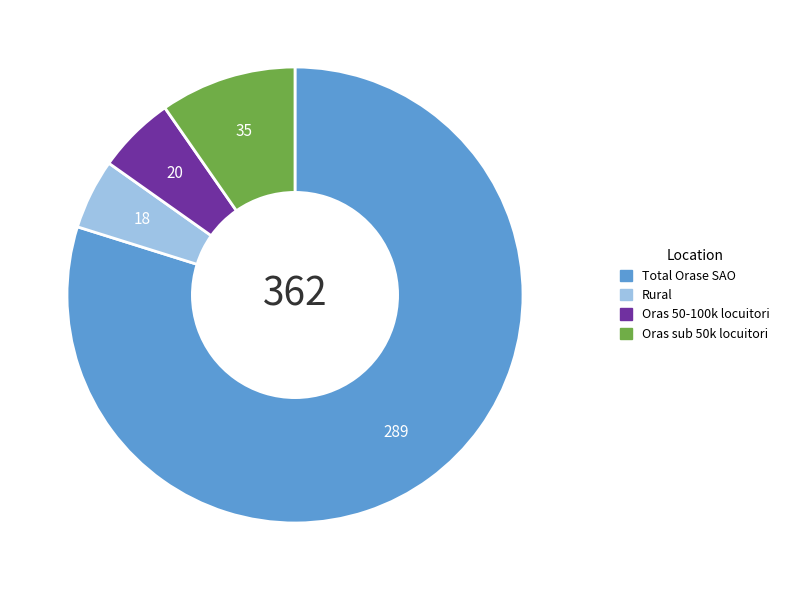

Between Oras 50-100k locuitori and Rural, which is larger?

Oras 50-100k locuitori